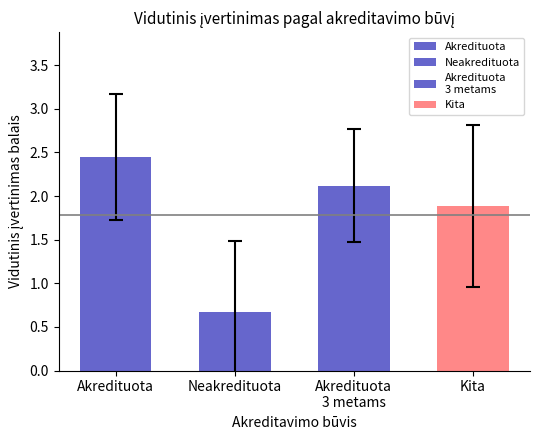

Rank the categories by value from lowest to highest.

Neakredituota, Kita, Akredituota 3 metams, Akredituota